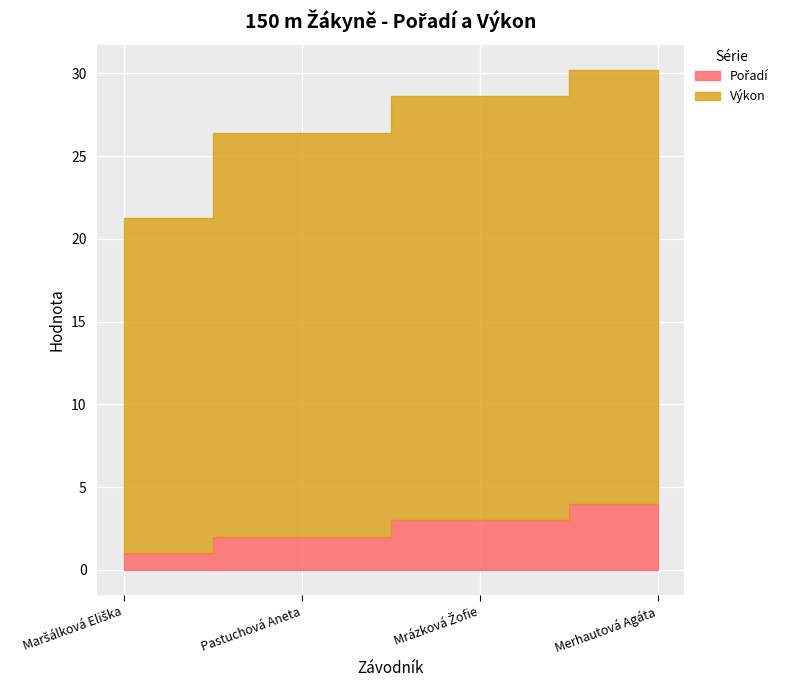

How many categories are shown in the chart?

4